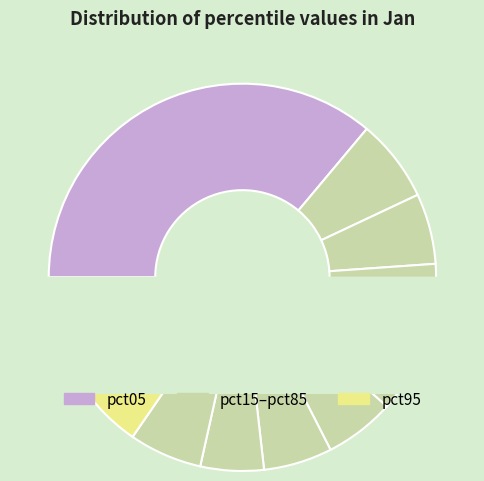

To the nearest percent, what portion does pct05 represent?

36%